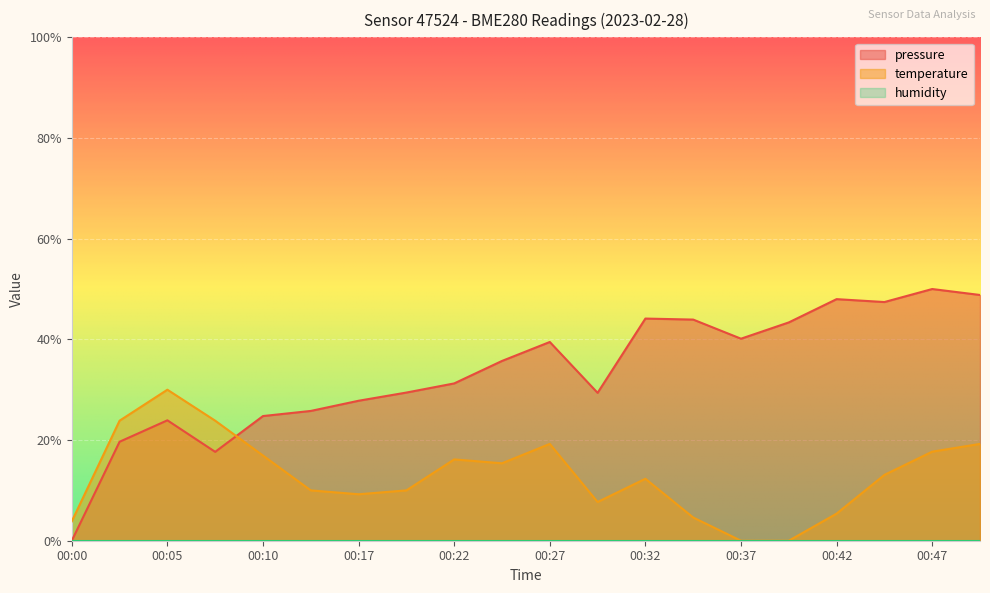

At which category does the chart reach its minimum across all series?

00:00